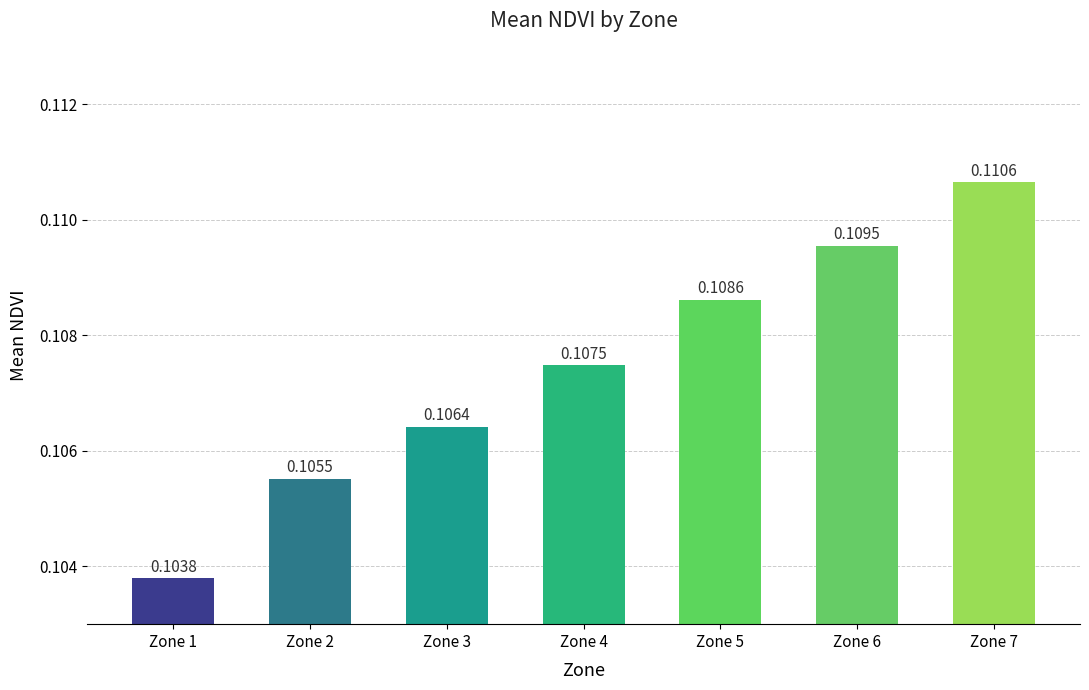

List the labels in order of value, largest first.

Zone 7, Zone 6, Zone 5, Zone 4, Zone 3, Zone 2, Zone 1